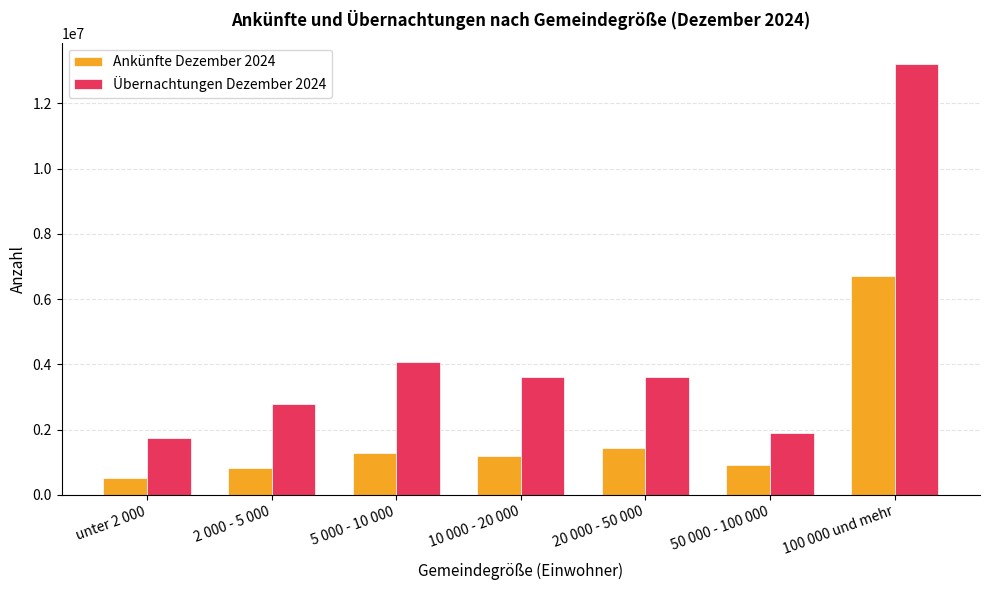

What are all the series names shown in the legend?

Ankünfte Dezember 2024, Übernachtungen Dezember 2024